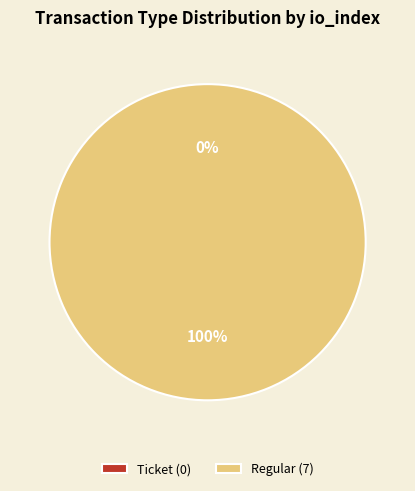

To the nearest percent, what is the difference between the Ticket and Regular slice percentages?

100%